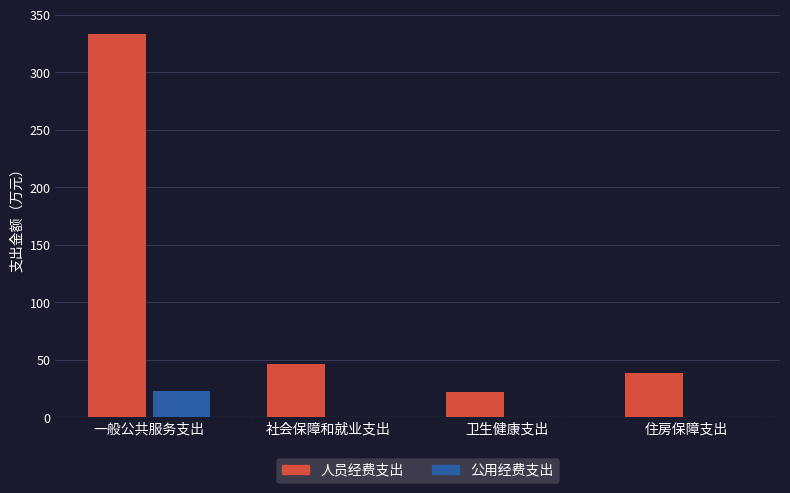

Is it true that 人员经费支出 equals 35.7 at 卫生健康支出?

False